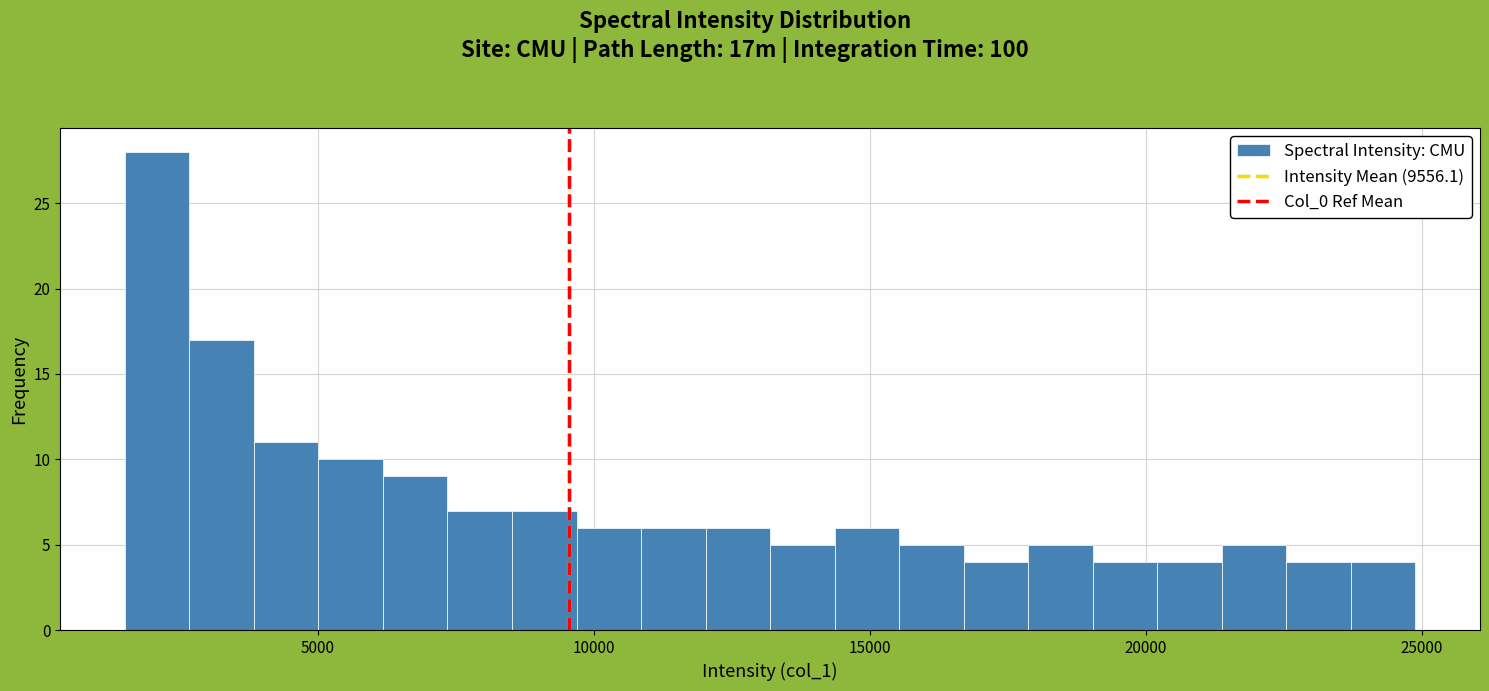

Around what value on the x-axis is the tallest bar? Give the approximate position of its centre, as read against the axis.

2000